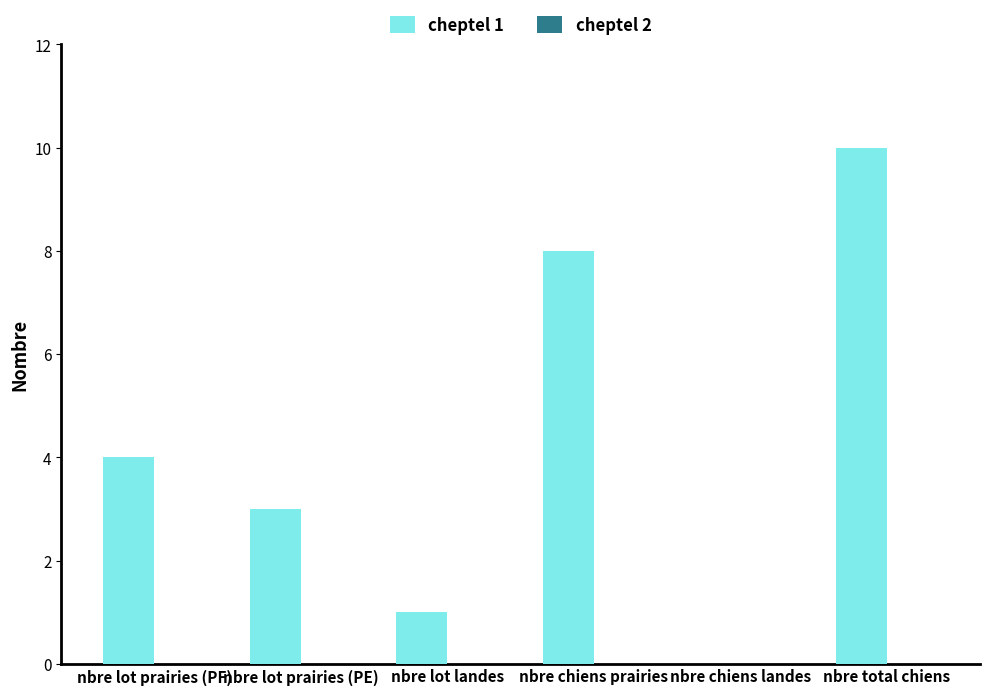

What is the sum of all values?

26